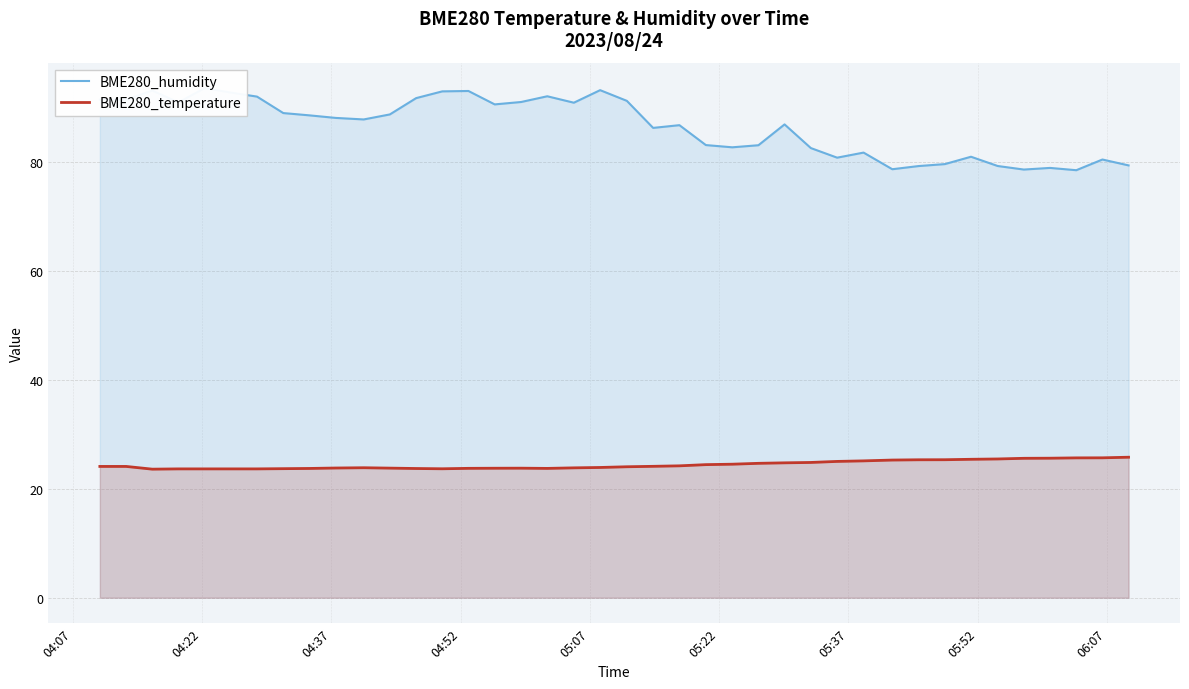

What is the maximum value for BME280_temperature?

25.8